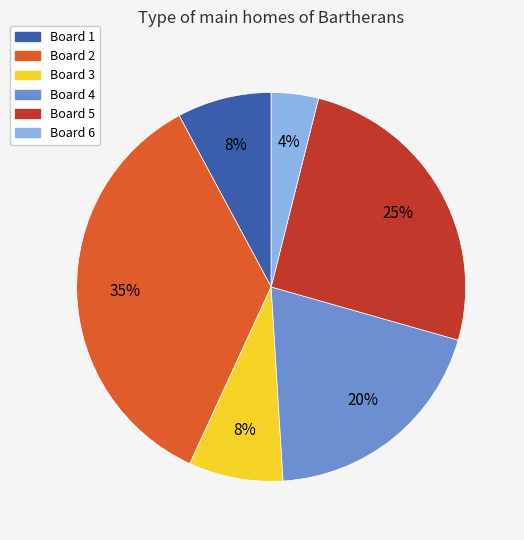

Which category has the biggest portion of the pie?

Board 2